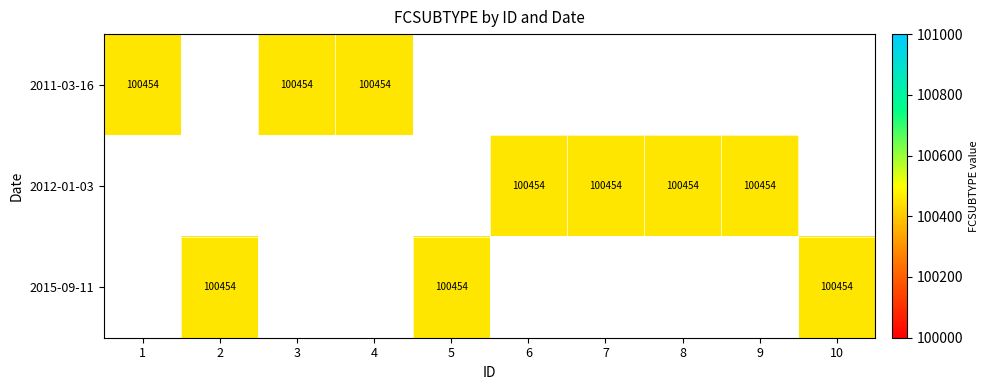

Reading left to right, what are all the values shown in this chart?

2011-03-16: 1=100454	2=0	3=100454	4=100454	5=0	6=0	7=0	8=0	9=0	10=0
2012-01-03: 1=0	2=0	3=0	4=0	5=0	6=100454	7=100454	8=100454	9=100454	10=0
2015-09-11: 1=0	2=100454	3=0	4=0	5=100454	6=0	7=0	8=0	9=0	10=100454